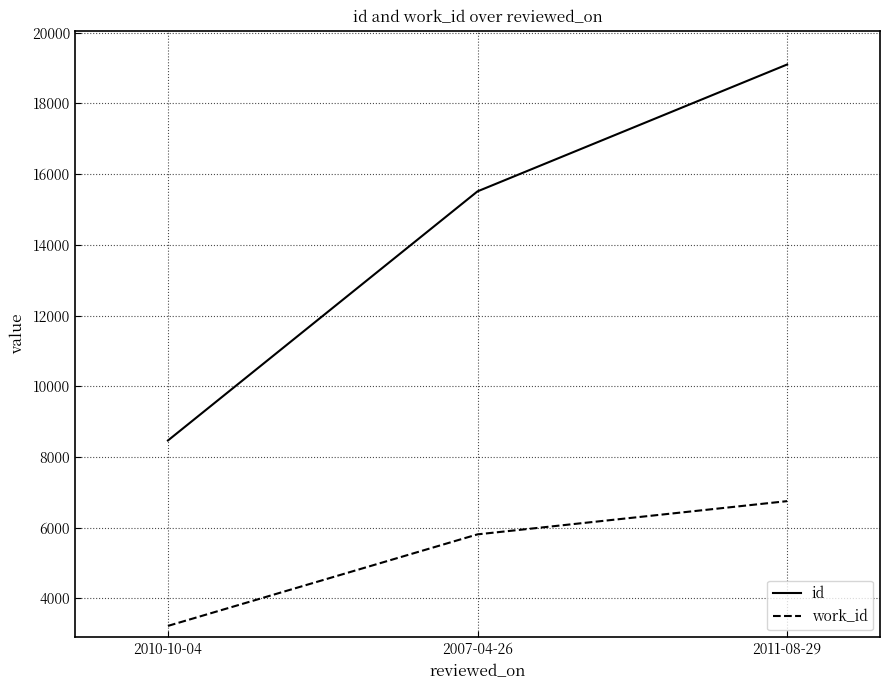

Reading left to right, what are all the values shown in this chart?

id: 8468	15515	19103
work_id: 3224	5813	6753